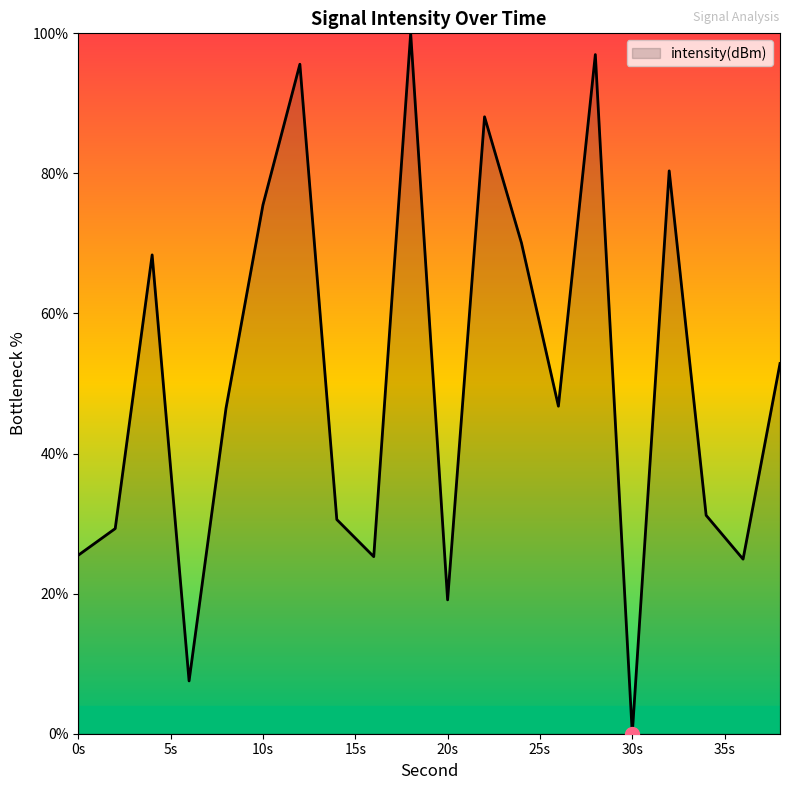

What is the value of the 12th point from the left?

88.1